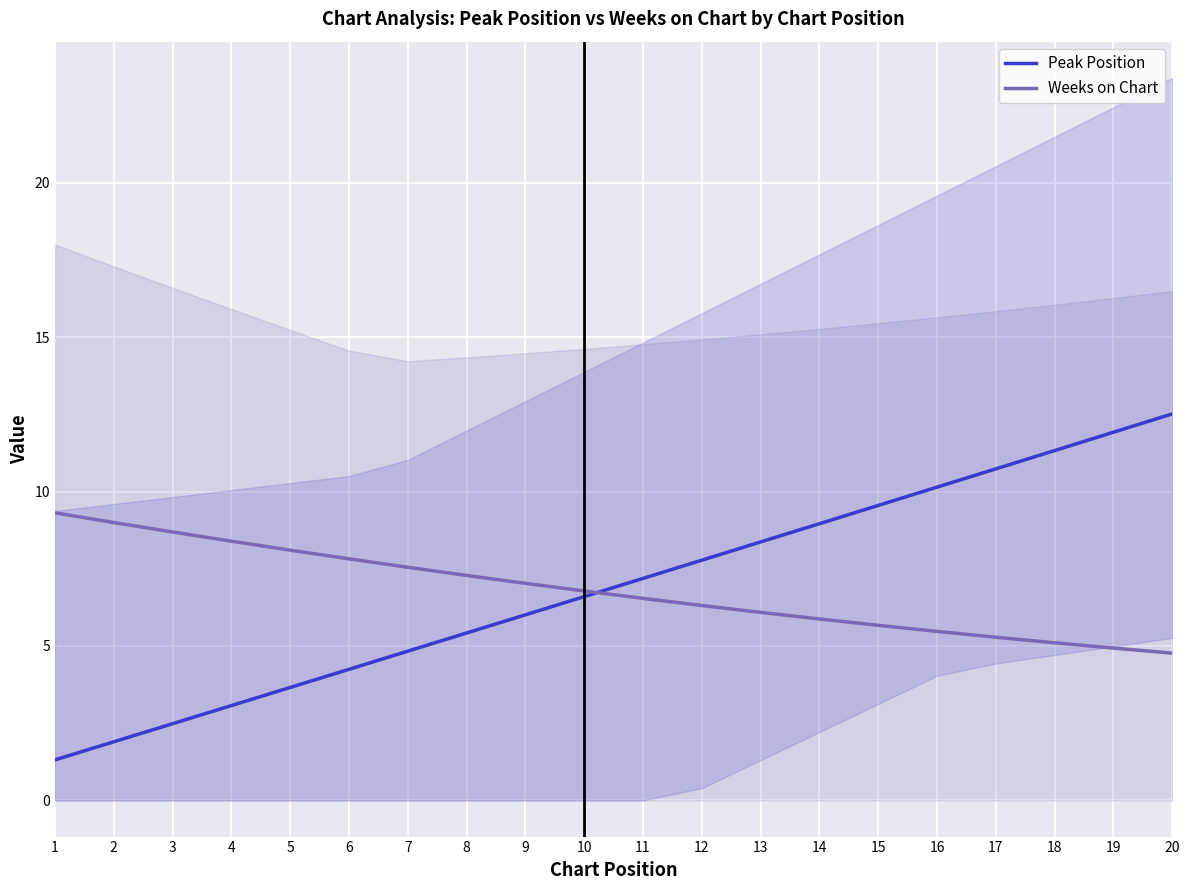

True or false: Weeks on Chart has more than 2 points higher than both neighbors.

False